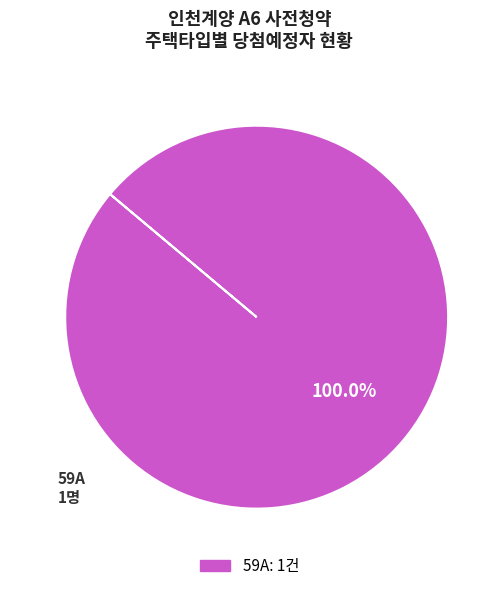

Is there a majority slice in this chart?

Yes